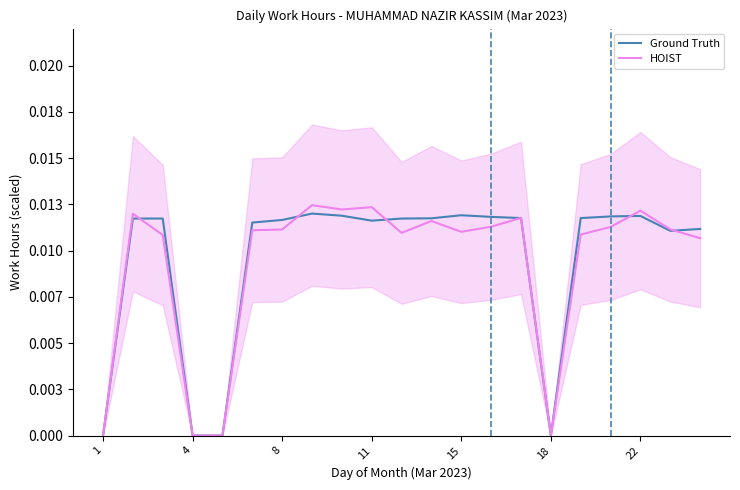

Does the chart have visible grid lines?

No